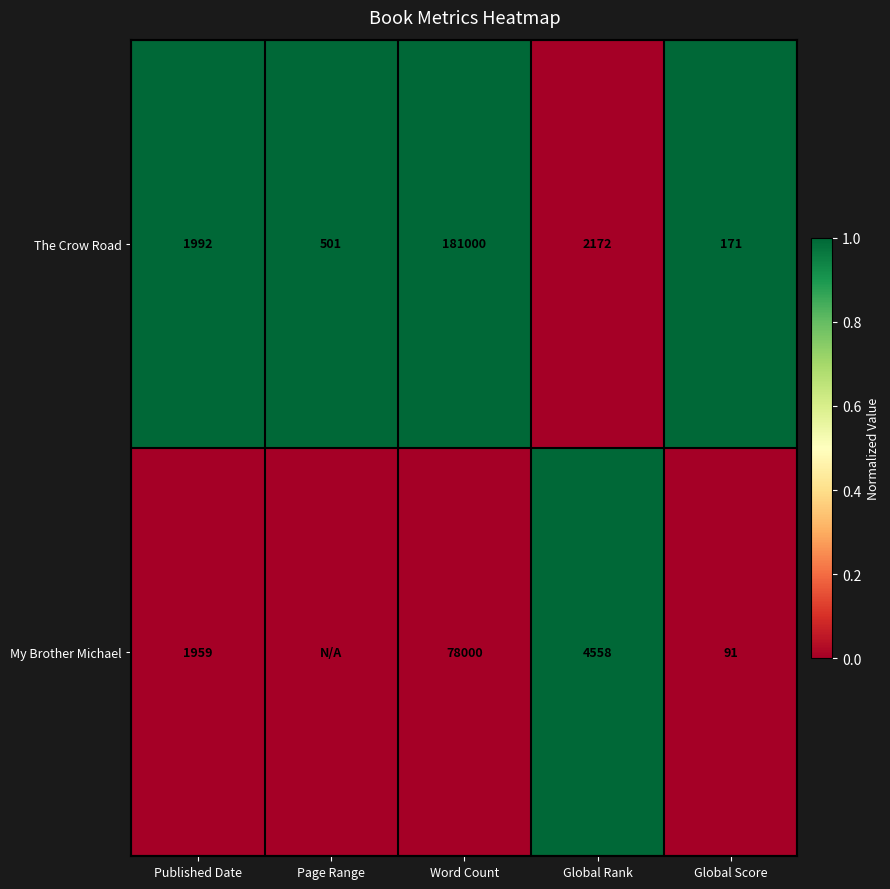

What is the difference between the The Crow Road values at Global Score and Global Rank?

2001